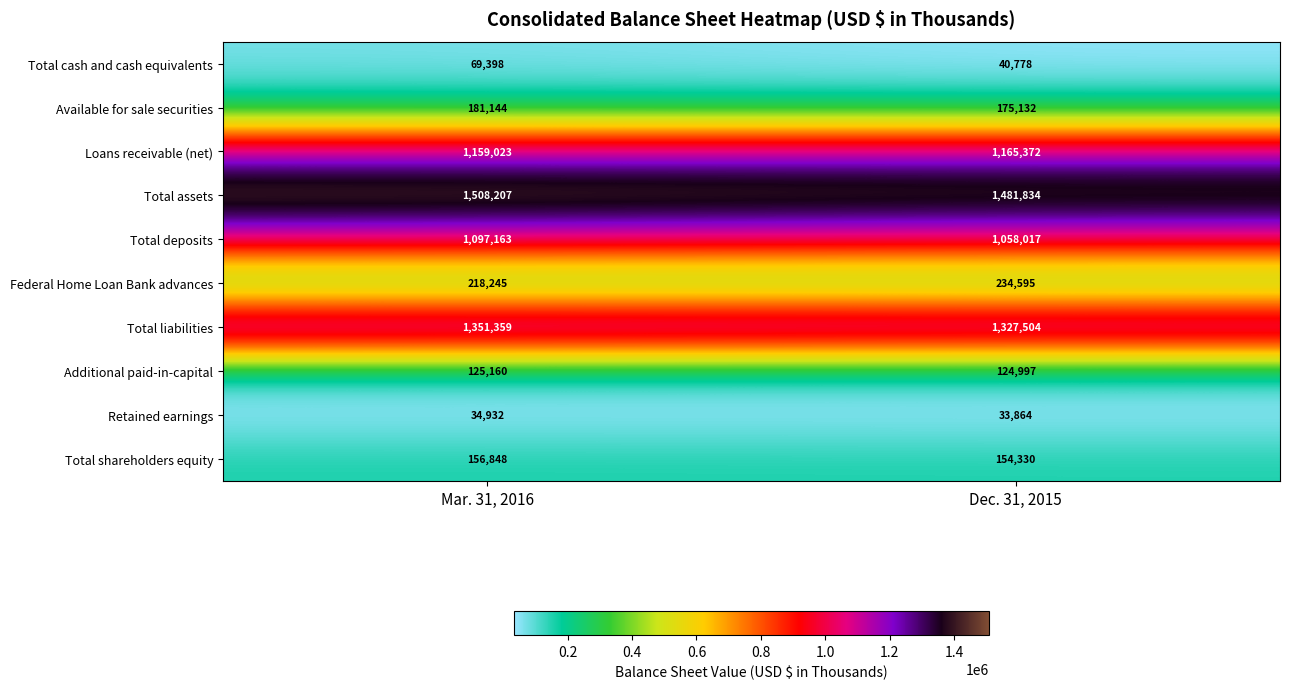

What is the difference between the maximum and minimum values in the Total deposits series?

39146